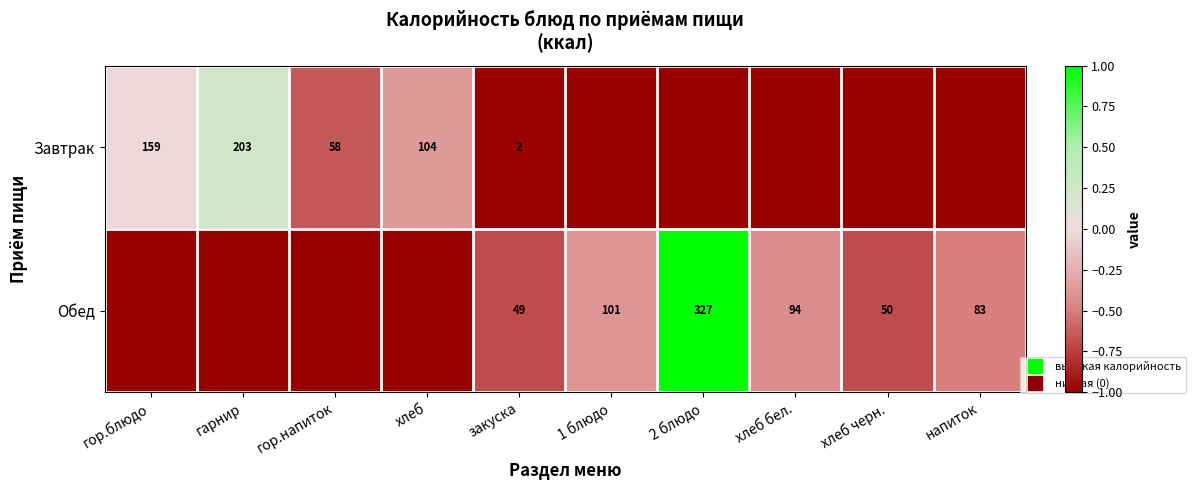

Rank the series by their maximum value, from highest to lowest.

Обед, Завтрак